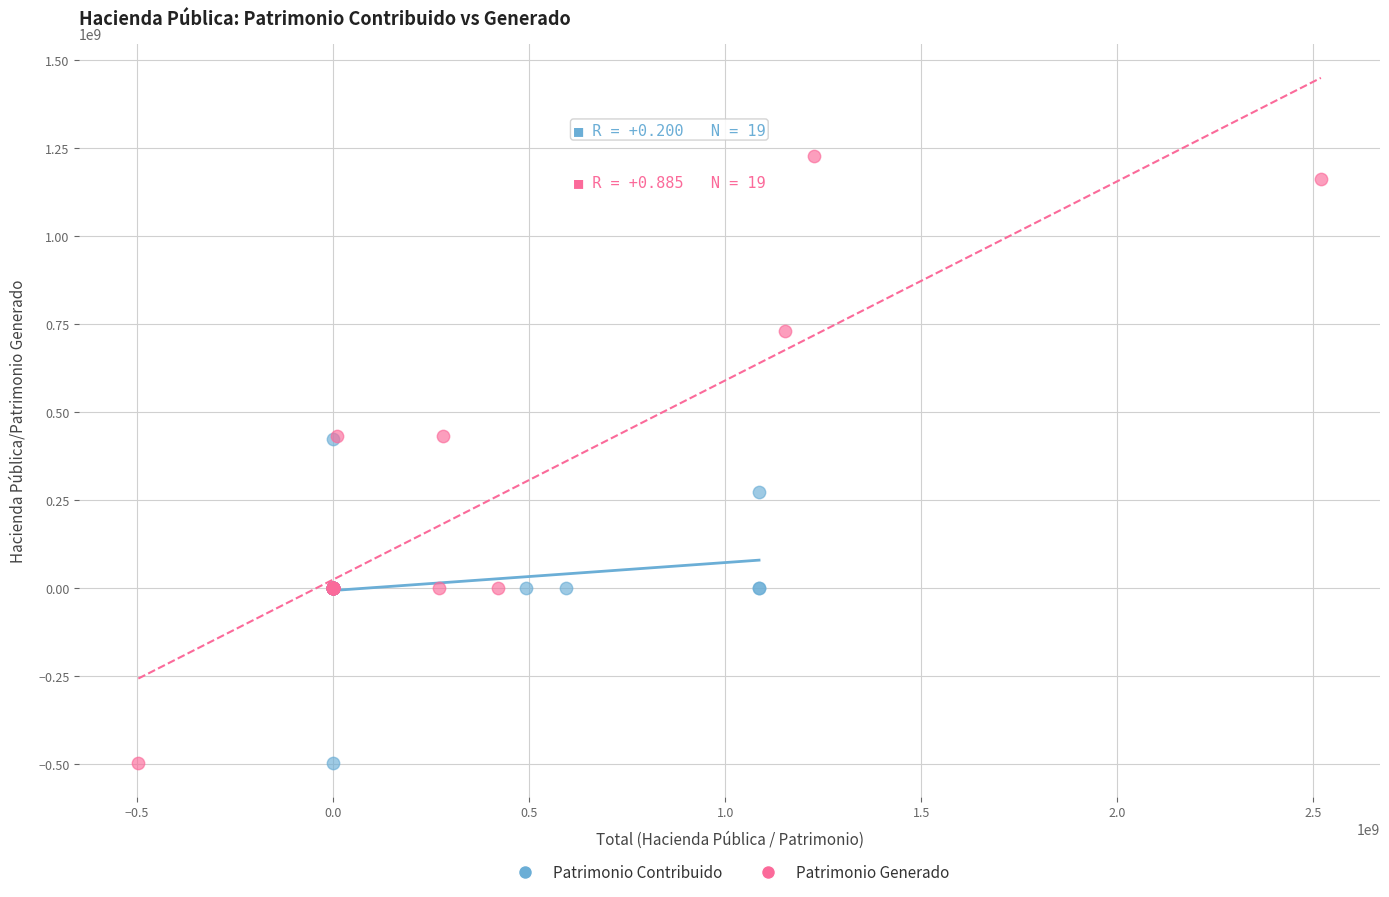

Which series has the widest spread of Y values?

Patrimonio Generado